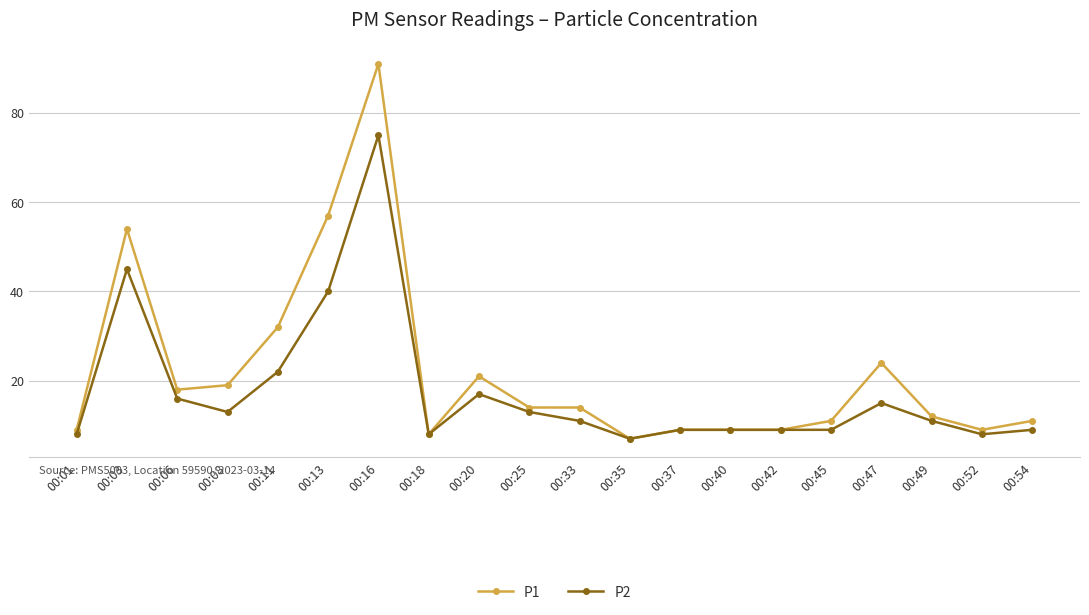

How many lines are shown in the chart?

2